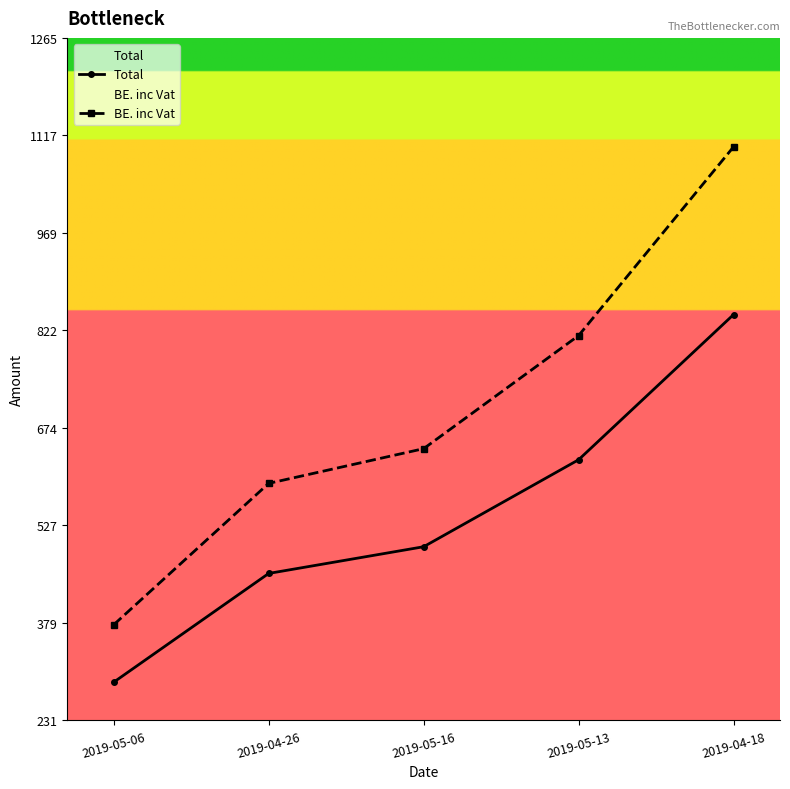

What is the value of the BE. inc Vat point at the 5th from the left?

1100.0